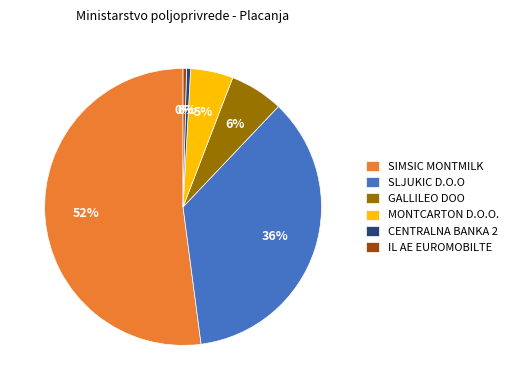

Combined, do SLJUKIC D.O.O and IL AE EUROMOBILTE account for over 50%?

No